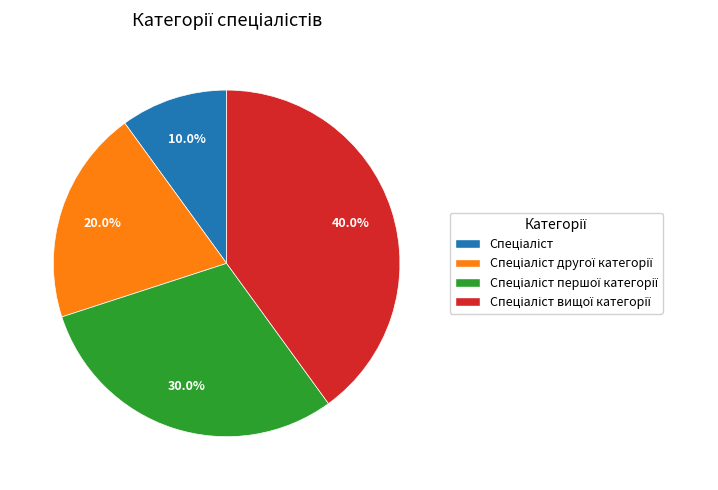

How many segments does this pie chart have?

4